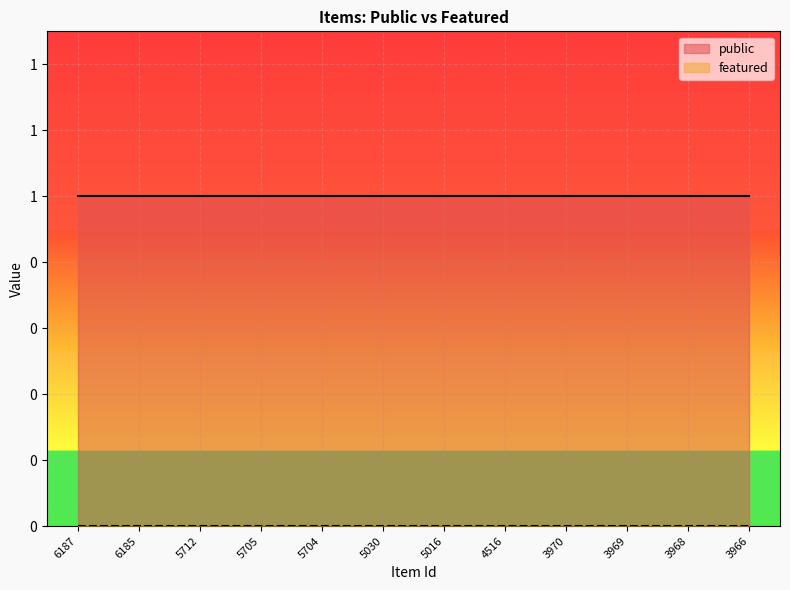

What is the value of the public point at the 6th from the left?

1